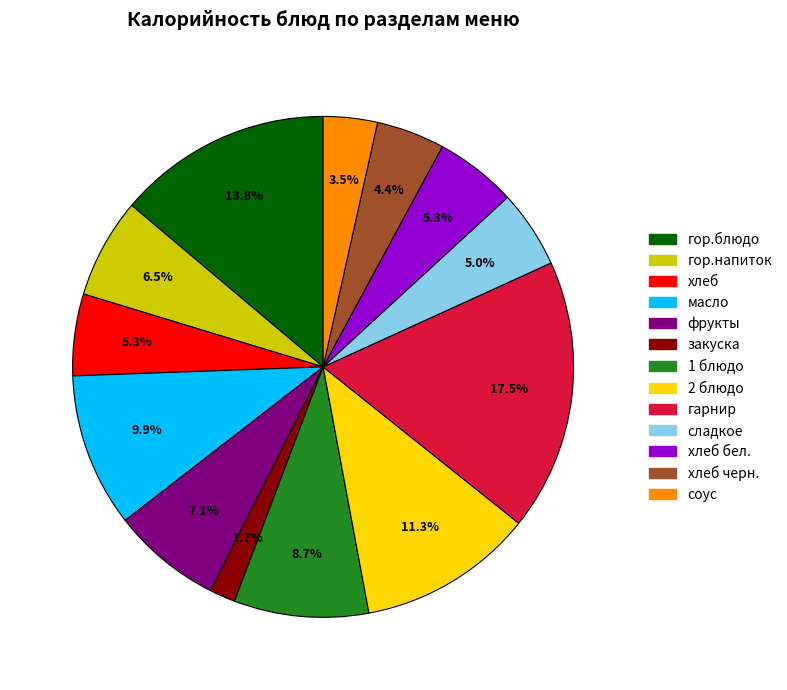

What percentage is the хлеб бел. slice, to the nearest percent?

5%